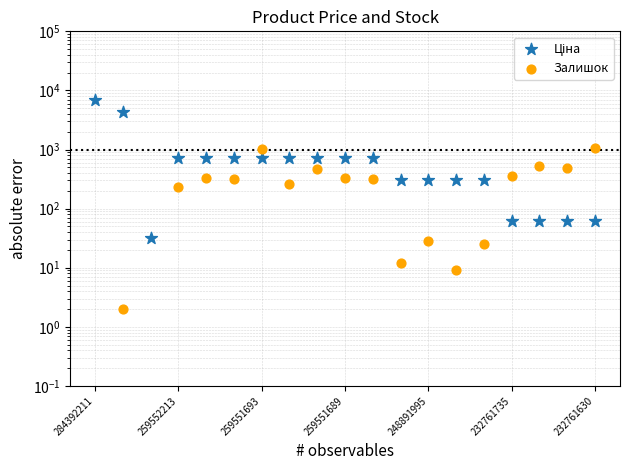

At which category is the sum across all series the highest?

284392211